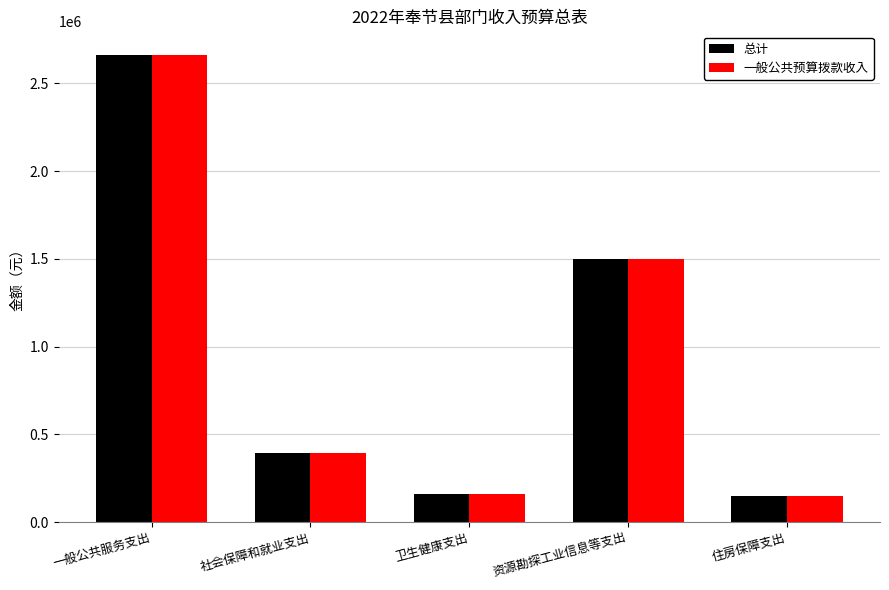

Is it true that 总计 equals 482950.5 at 资源勘探工业信息等支出?

False